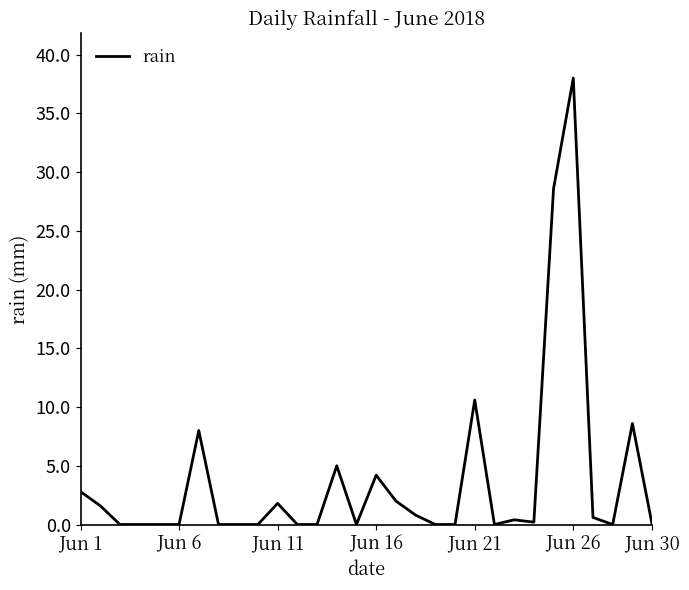

What is the difference between the maximum and minimum values?

38.0